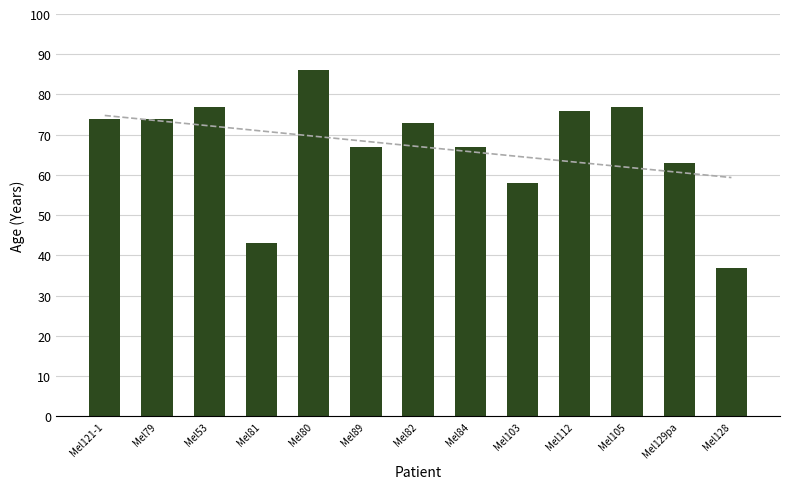

What is the value of the 3rd bar from the left?

77